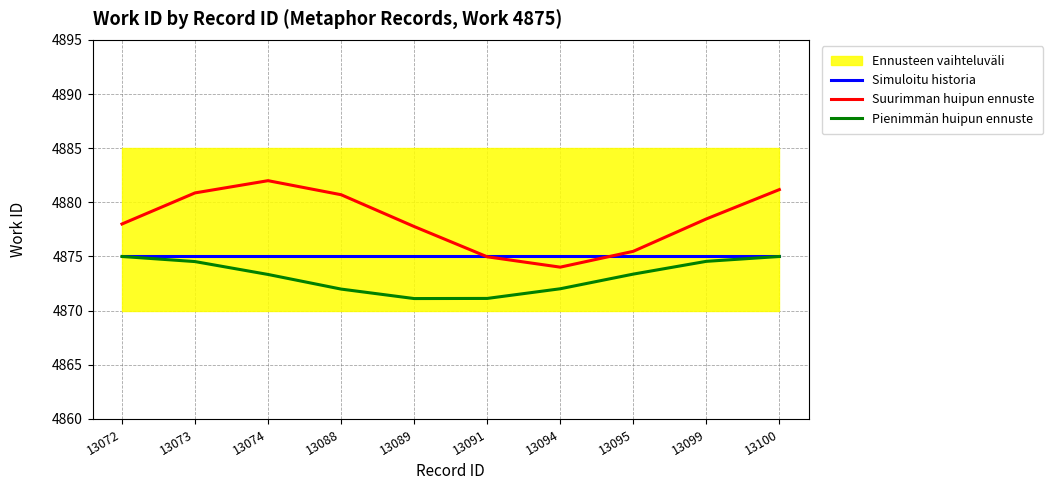

The value of Suurimman huipun ennuste at 13072 is 4878.0. True or false?

True